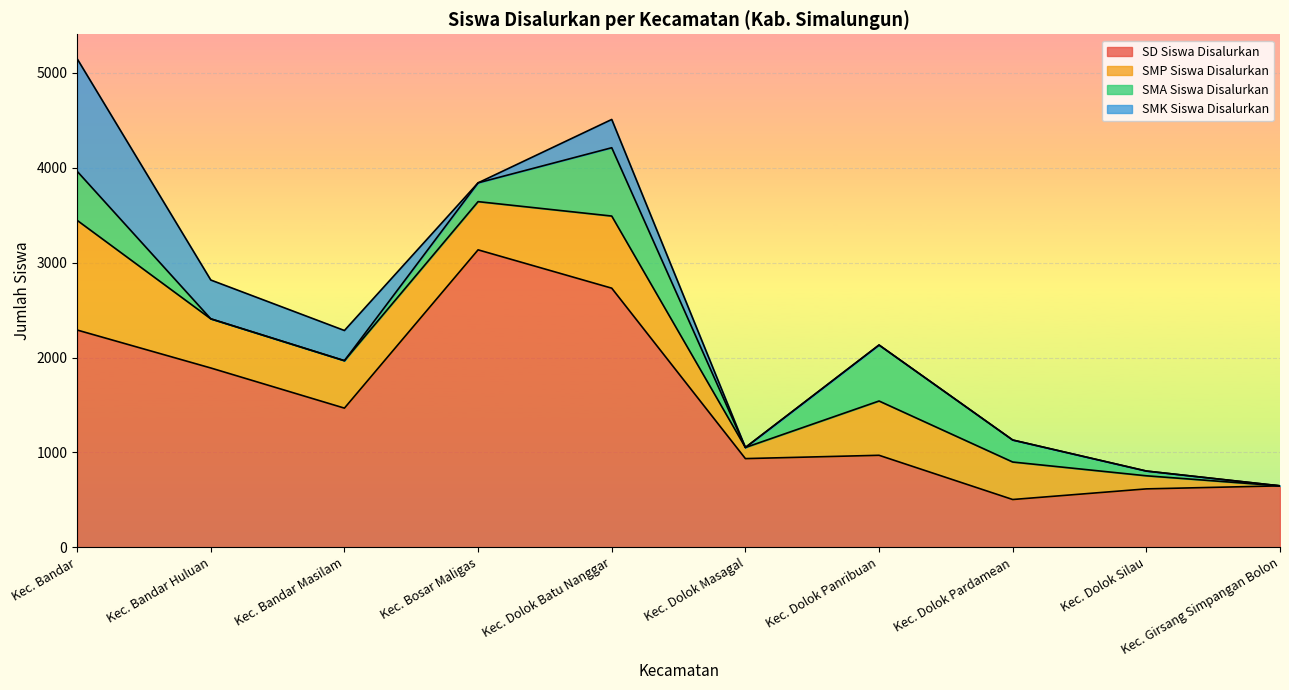

What is the highest value of the SMK Siswa Disalurkan series?

1186